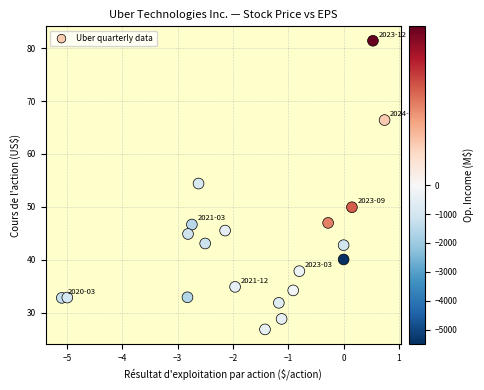

What is the range of X values (max minus min)?

5.8